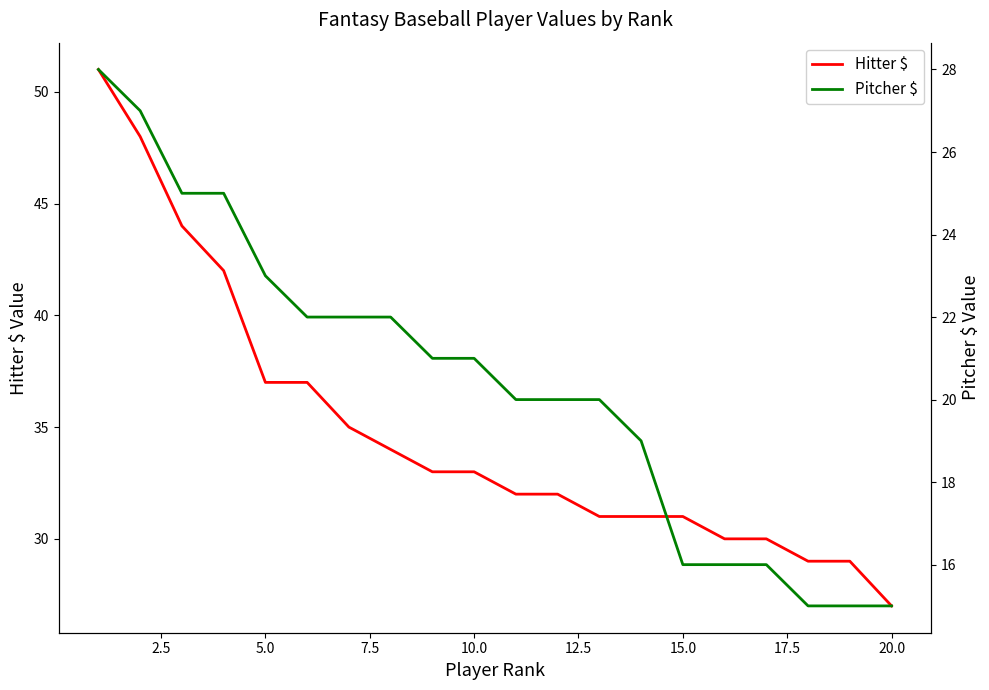

What is the highest value of the Hitter $ series?

51